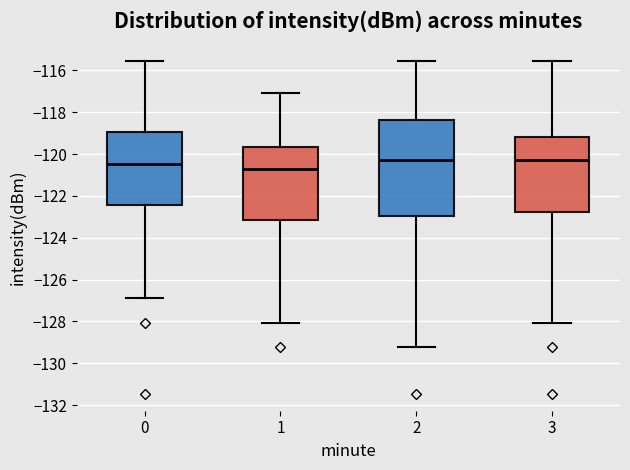

Where does the median line of the box at x = 0 sit on the y-axis? The values are not printed on the chart, so give them approximately, as read against the axis.

-120.4